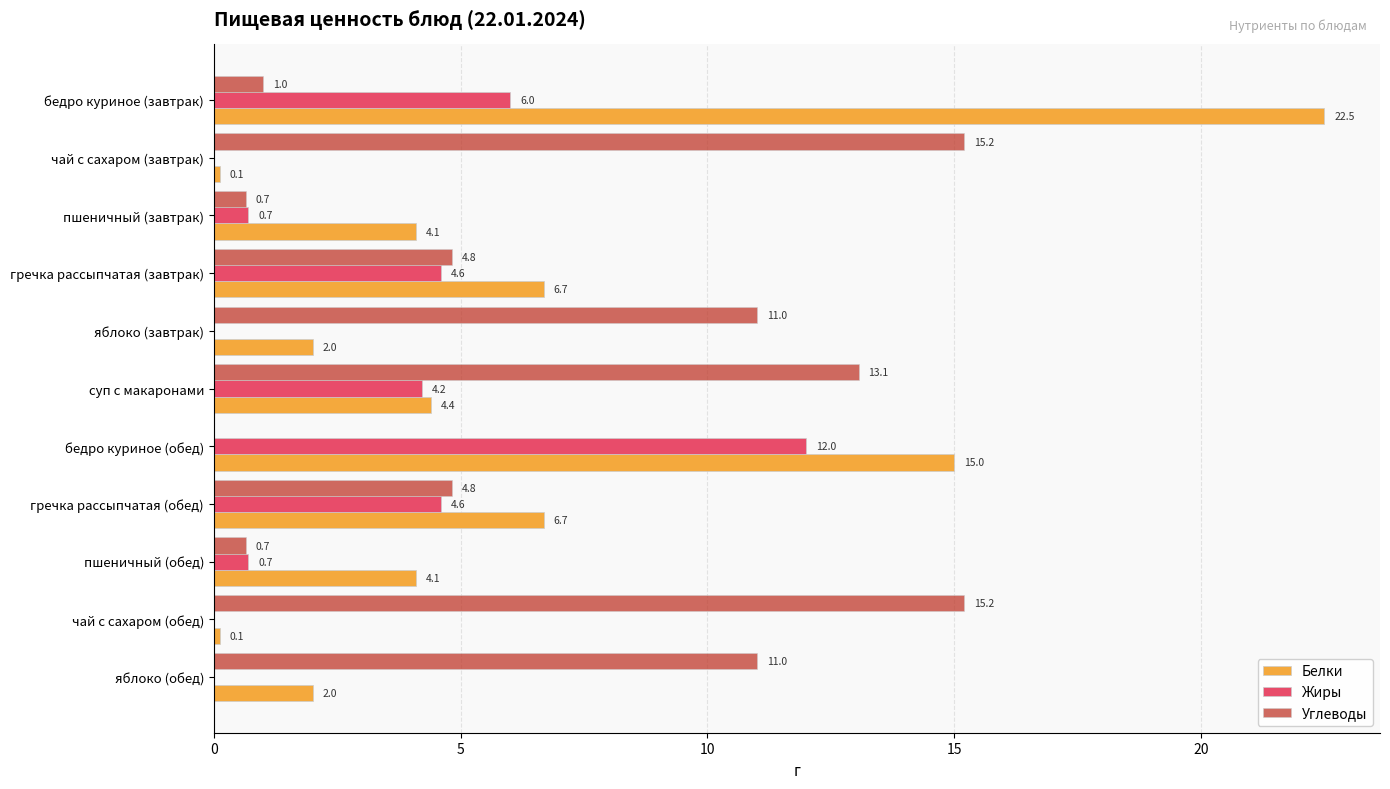

The Жиры series shows -6.2 at яблоко (обед). True or false?

False